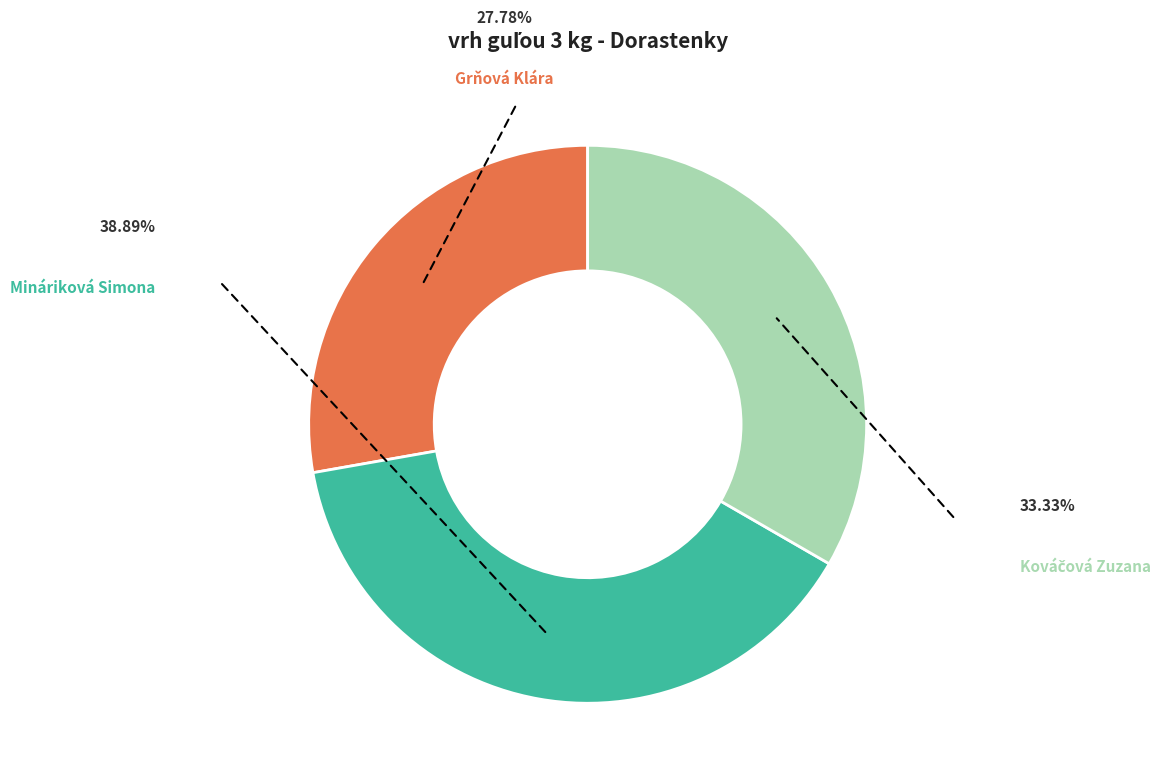

Is there a majority slice in this chart?

No